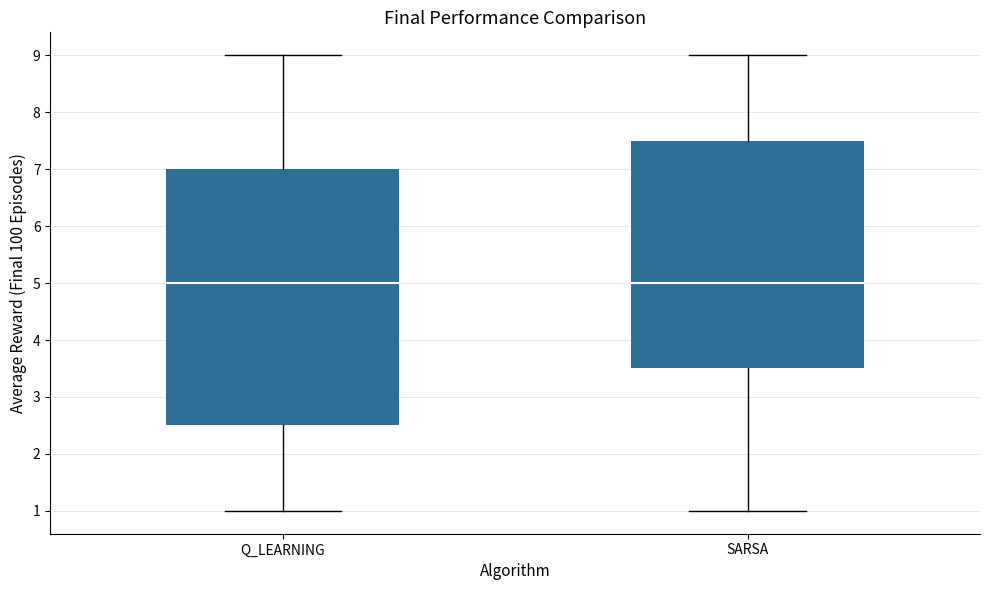

Reading left to right, transcribe this box plot: for each box, give where its median line is, the range the box spans, and where its two whiskers end, as read against the y-axis. The values are not printed on the chart, so give them approximately, as read against the axis.

Q_LEARNING: median 5.0, box 2.5 to 7.0, whiskers 1.0 to 9.0
SARSA: median 5.0, box 3.5 to 7.5, whiskers 1.0 to 9.0